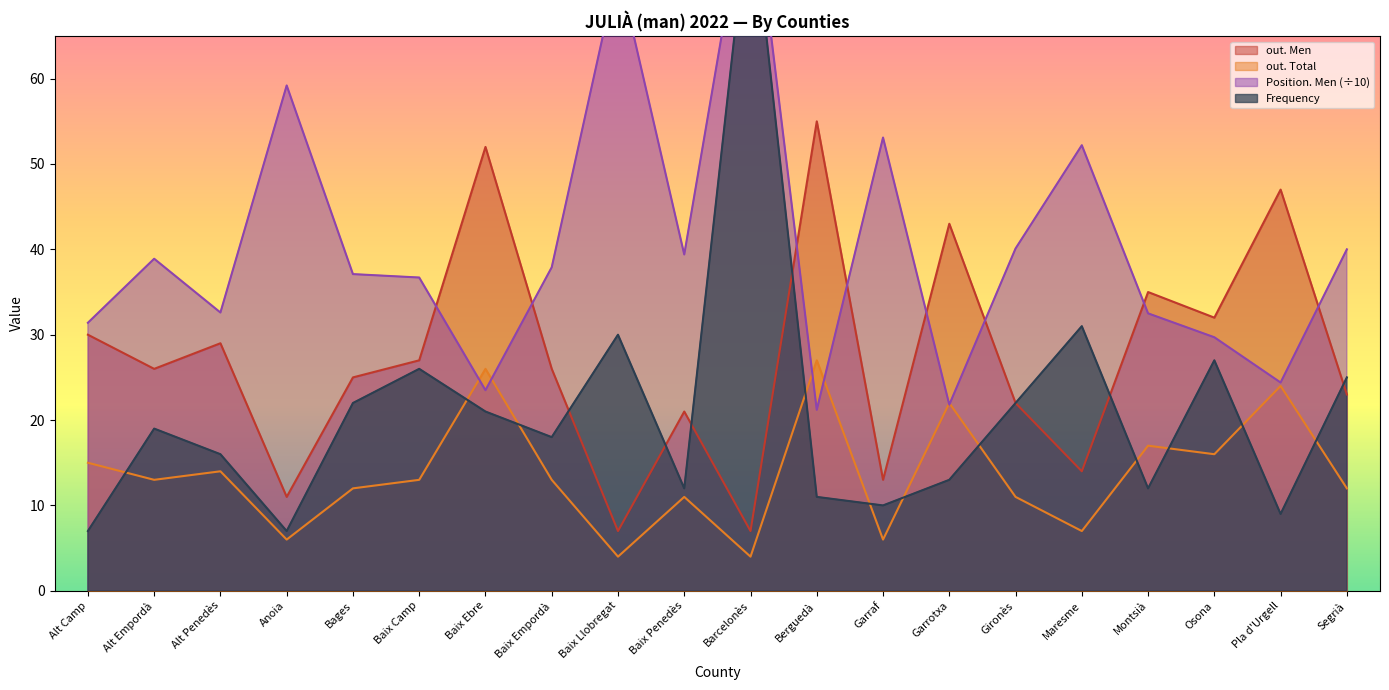

What is the highest value of the out. Men series?

55